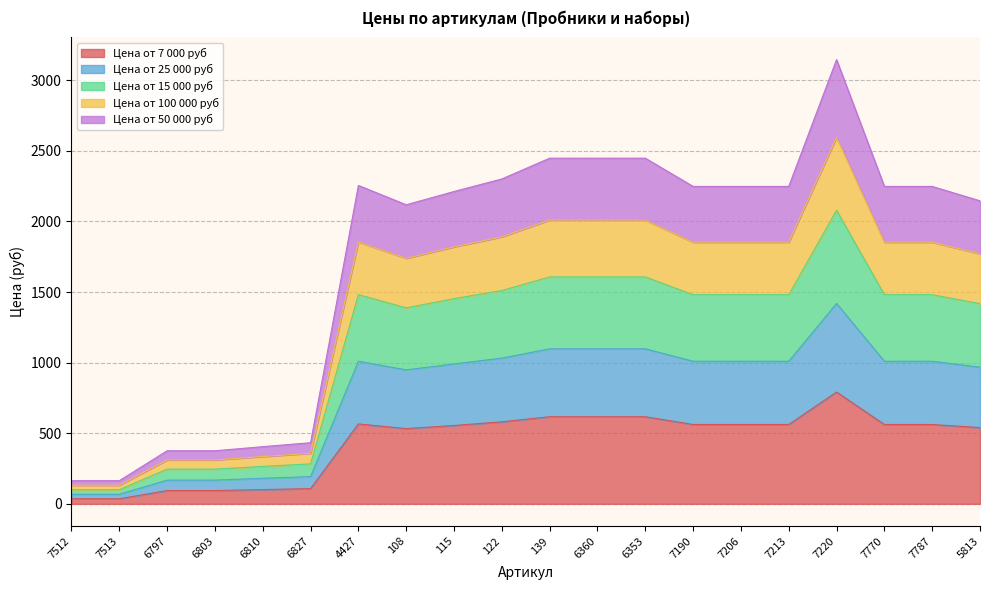

At which category is the sum across all series the highest?

7220